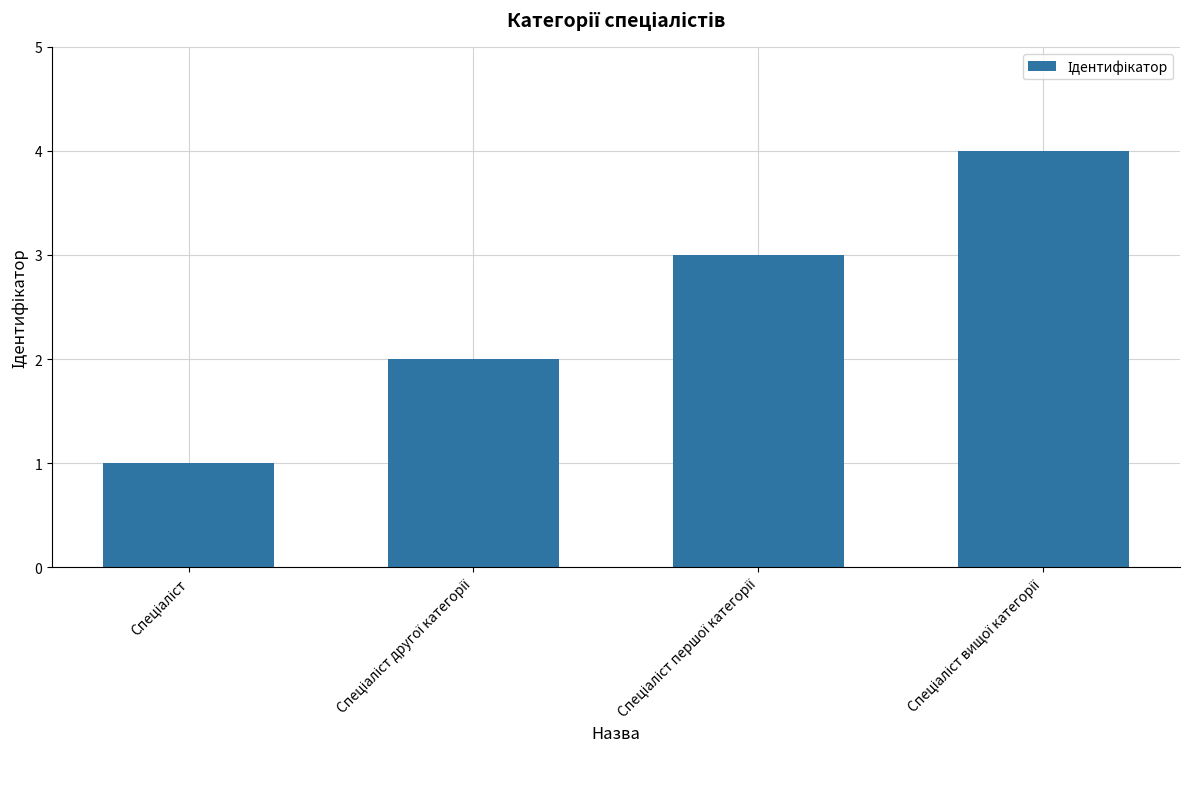

What is the greatest value displayed?

4